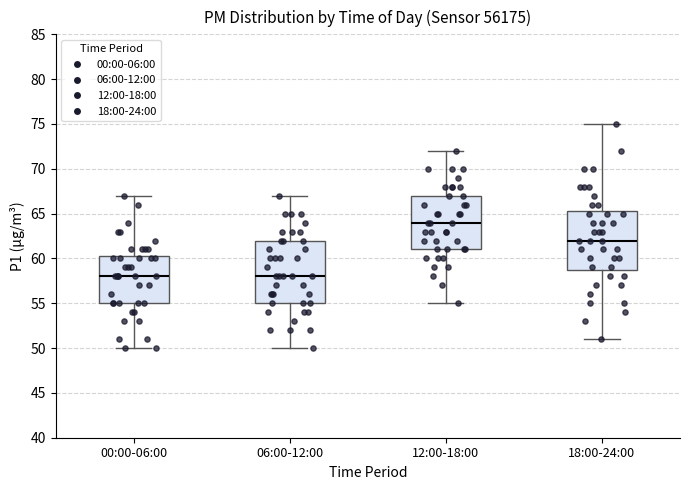

Comparing the boxes themselves (not the whiskers), which one is the tallest?

06:00-12:00